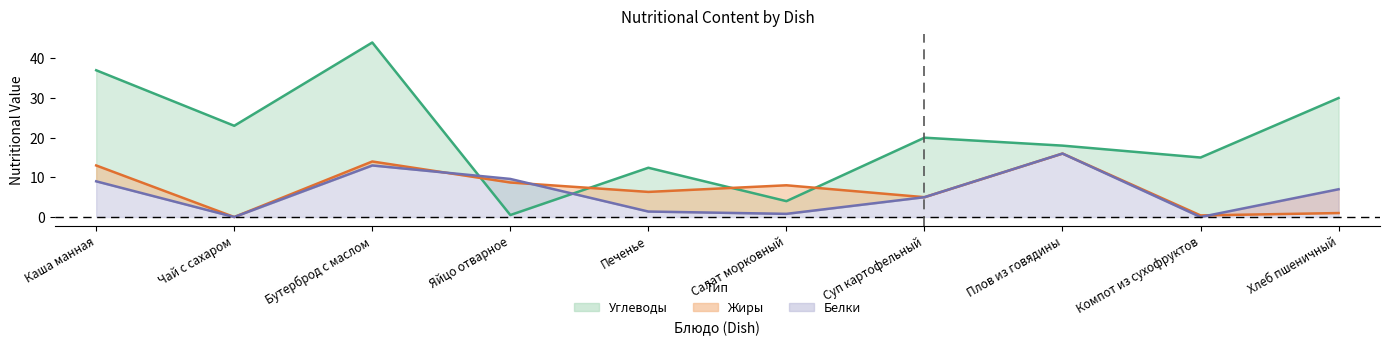

Between Бутерброд с маслом and Компот из сухофруктов, which series saw the biggest shift?

Углеводы